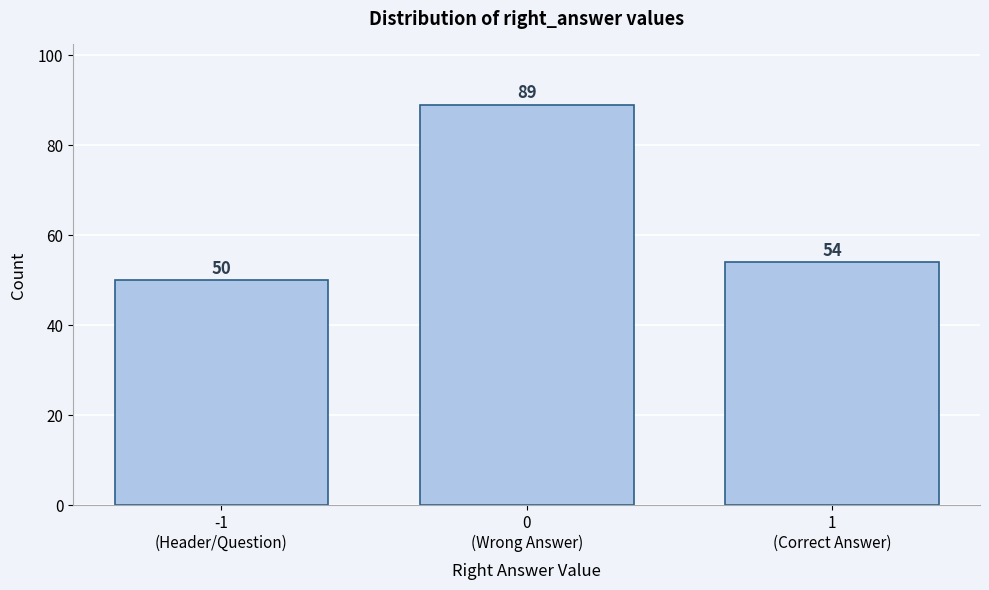

Reading right to left, transcribe all the data shown in this chart.

54	89	50